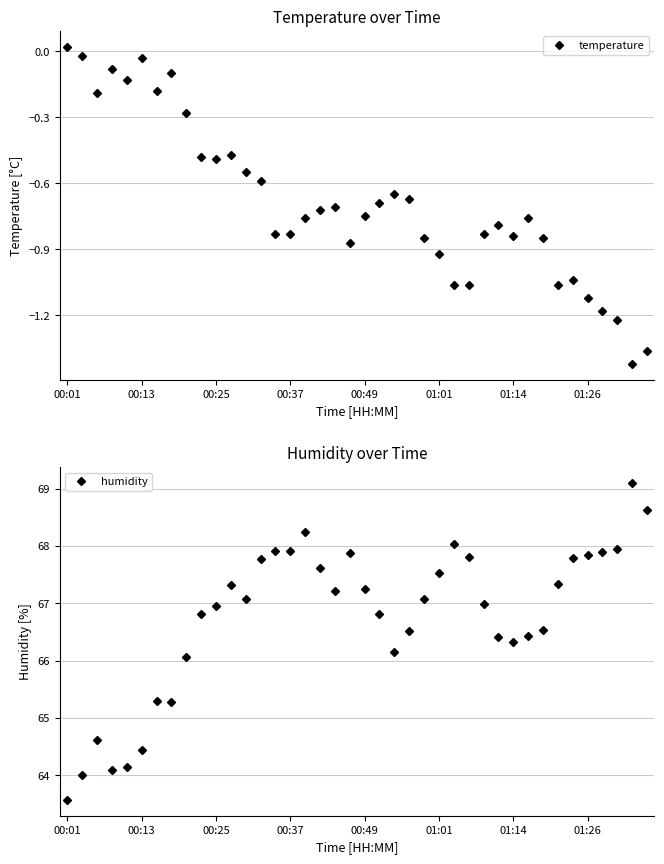

True or false: humidity has more than 0 points higher than both neighbors.

True